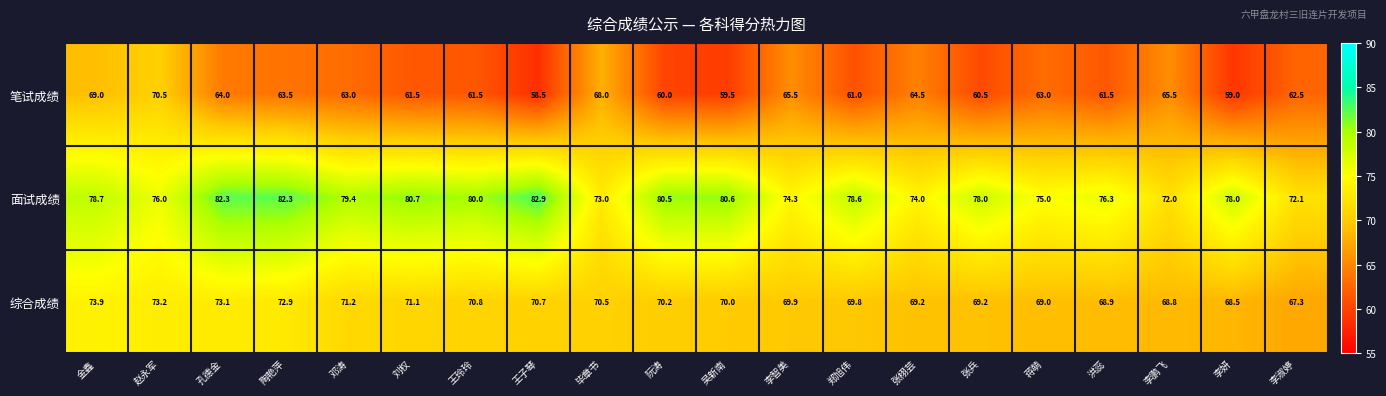

How many categories are shown in the chart?

20